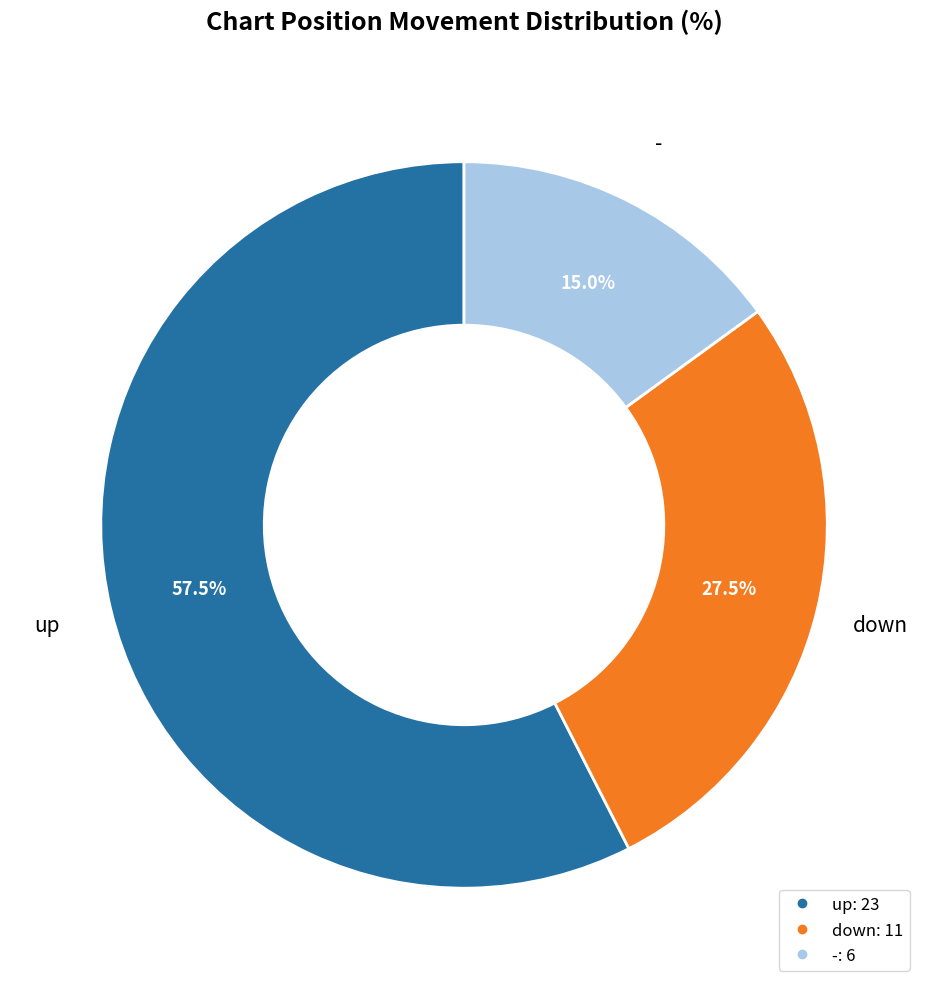

Rank the categories by value from highest to lowest.

up, down, -